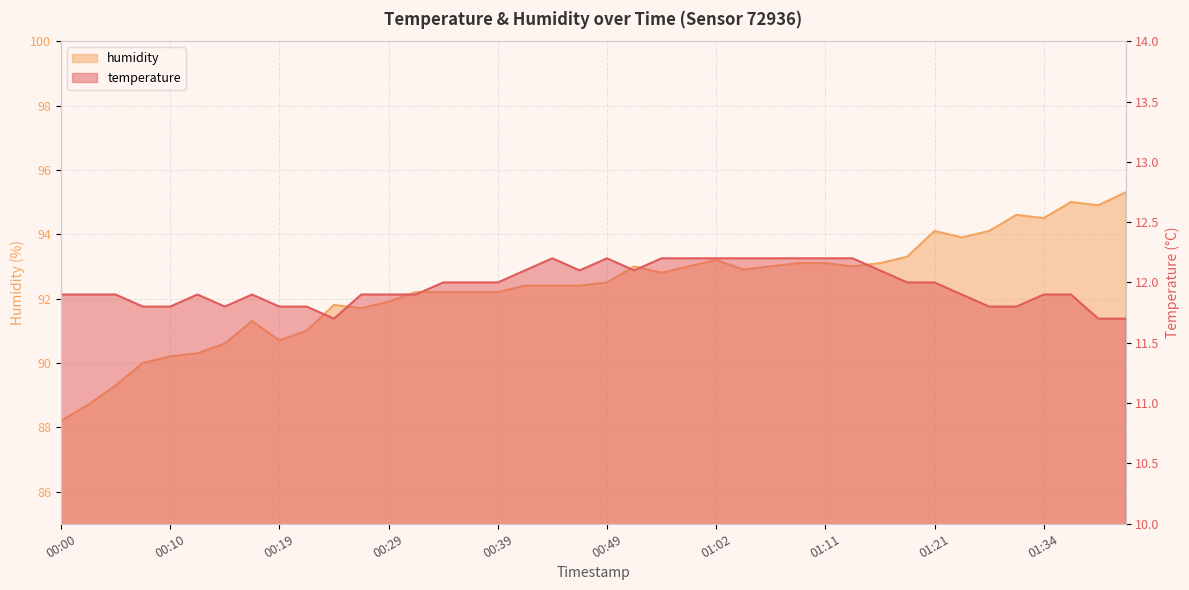

Read the humidity value at 00:07.

90.0